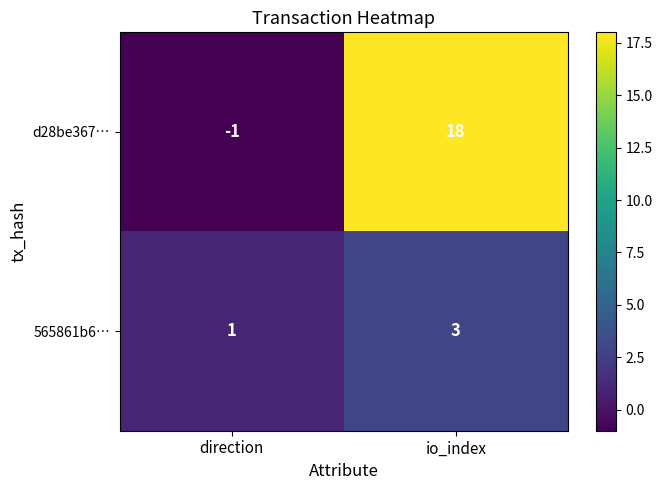

The value of d28be367… at io_index is 18. True or false?

True